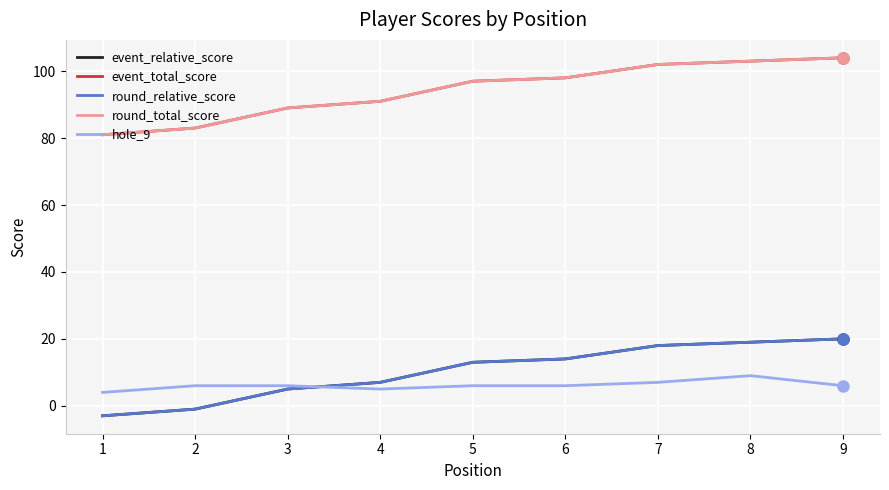

What is the difference between the maximum and minimum values in the round_relative_score series?

23